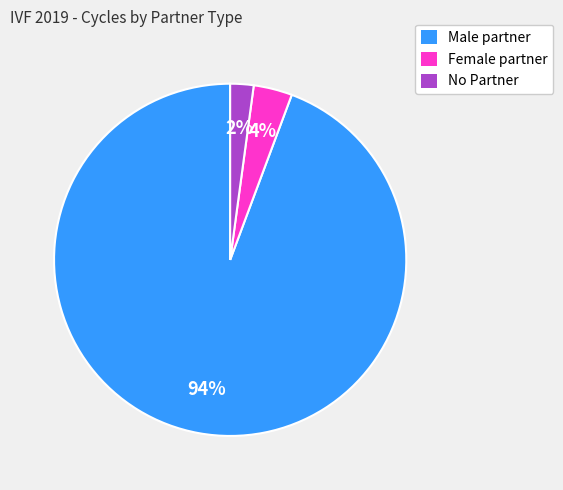

Is there any slice that represents more than half of the pie?

Yes